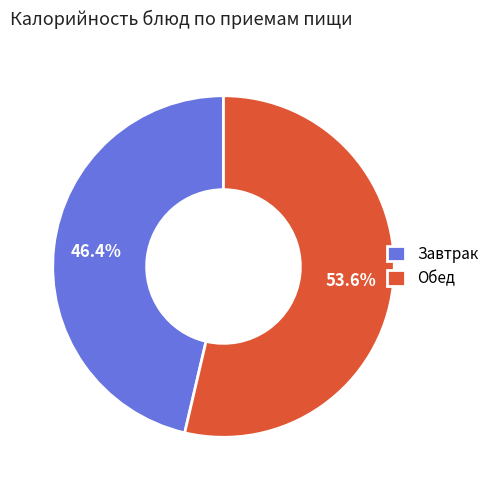

Between Завтрак and Обед, which is larger?

Обед